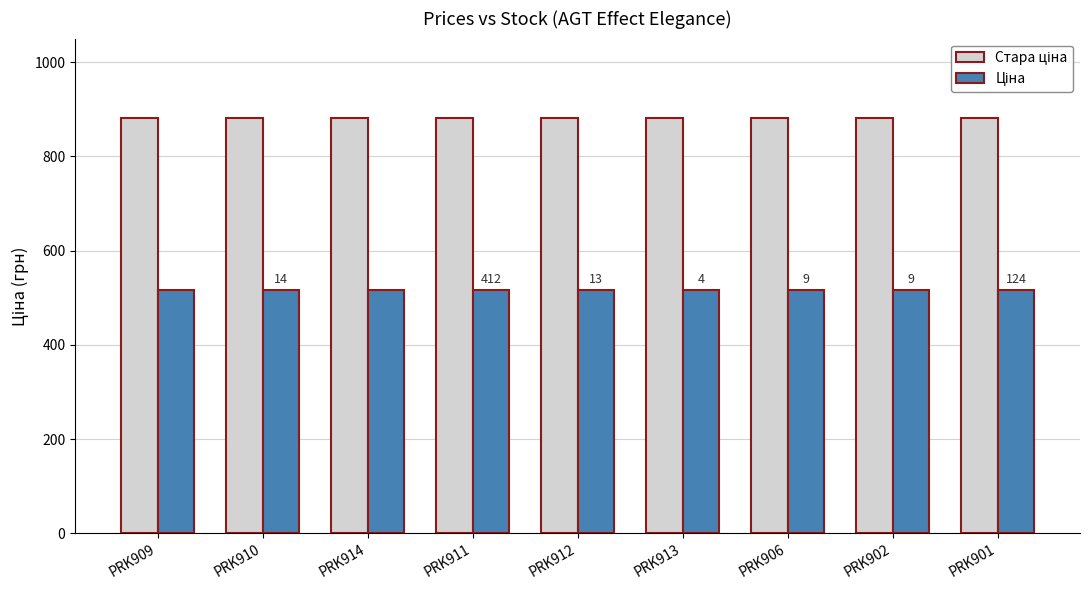

What is the smallest value displayed?

515.8